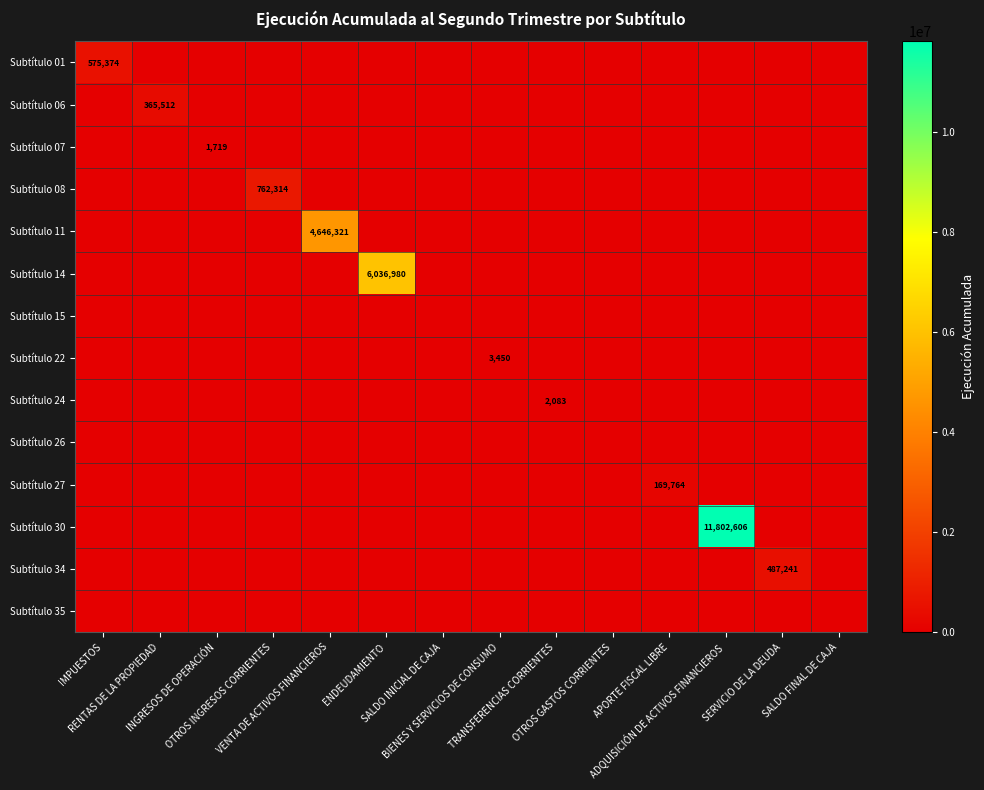

Which series has the widest spread of values?

Subtítulo 30